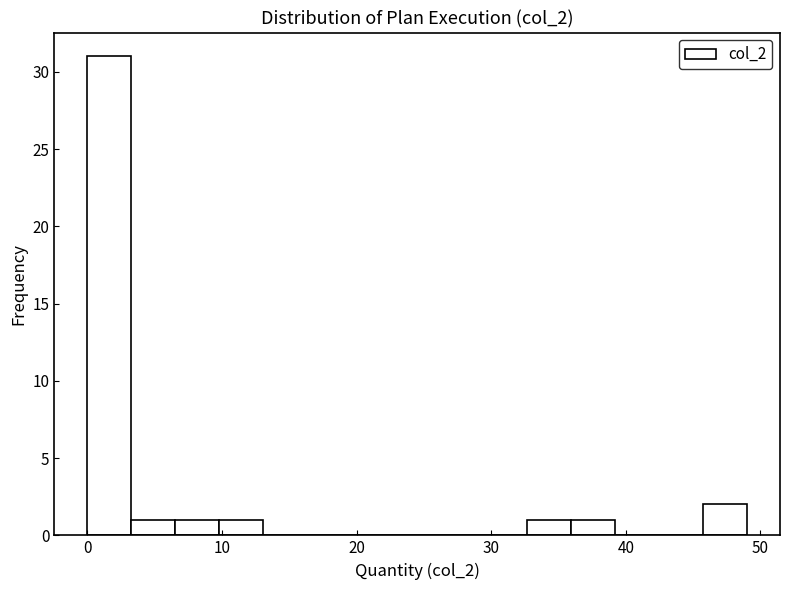

Read against the x-axis, roughly where is the centre of the tallest bar?

2